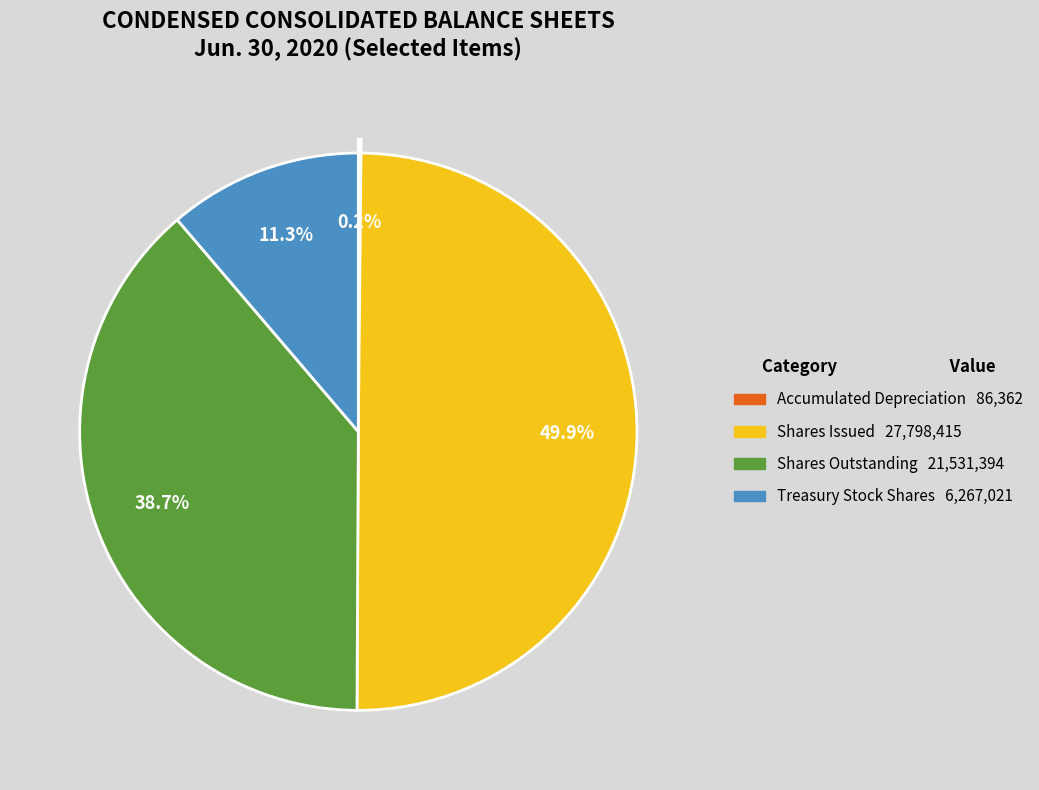

To the nearest percent, what is the difference between the Property and equipment, accumulated depreciation and Common stock, shares issued slice percentages?

50%